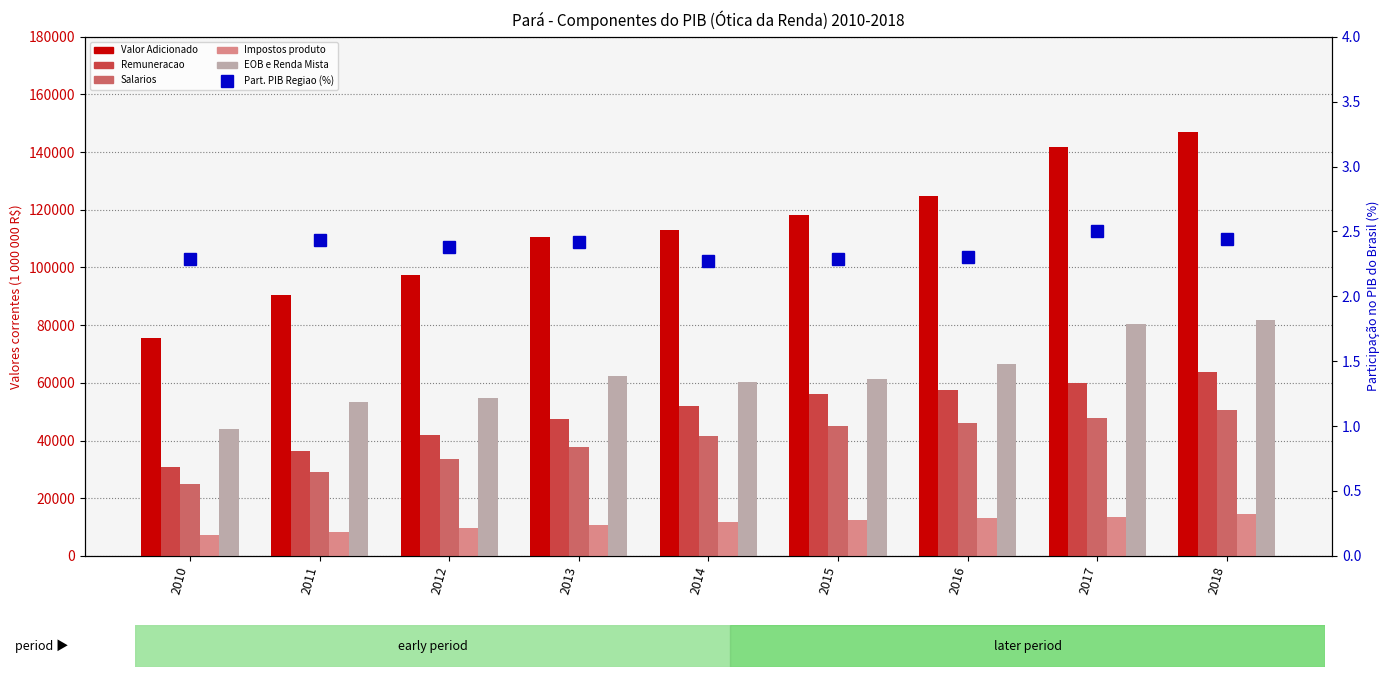

What is the value of the EOB e Renda Mista bar at the 4th from the left?

62307.6